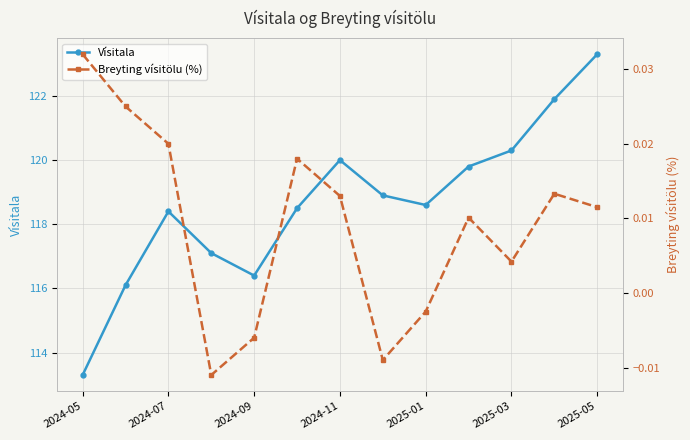

What is the sum of all Vísitala values?

1542.6